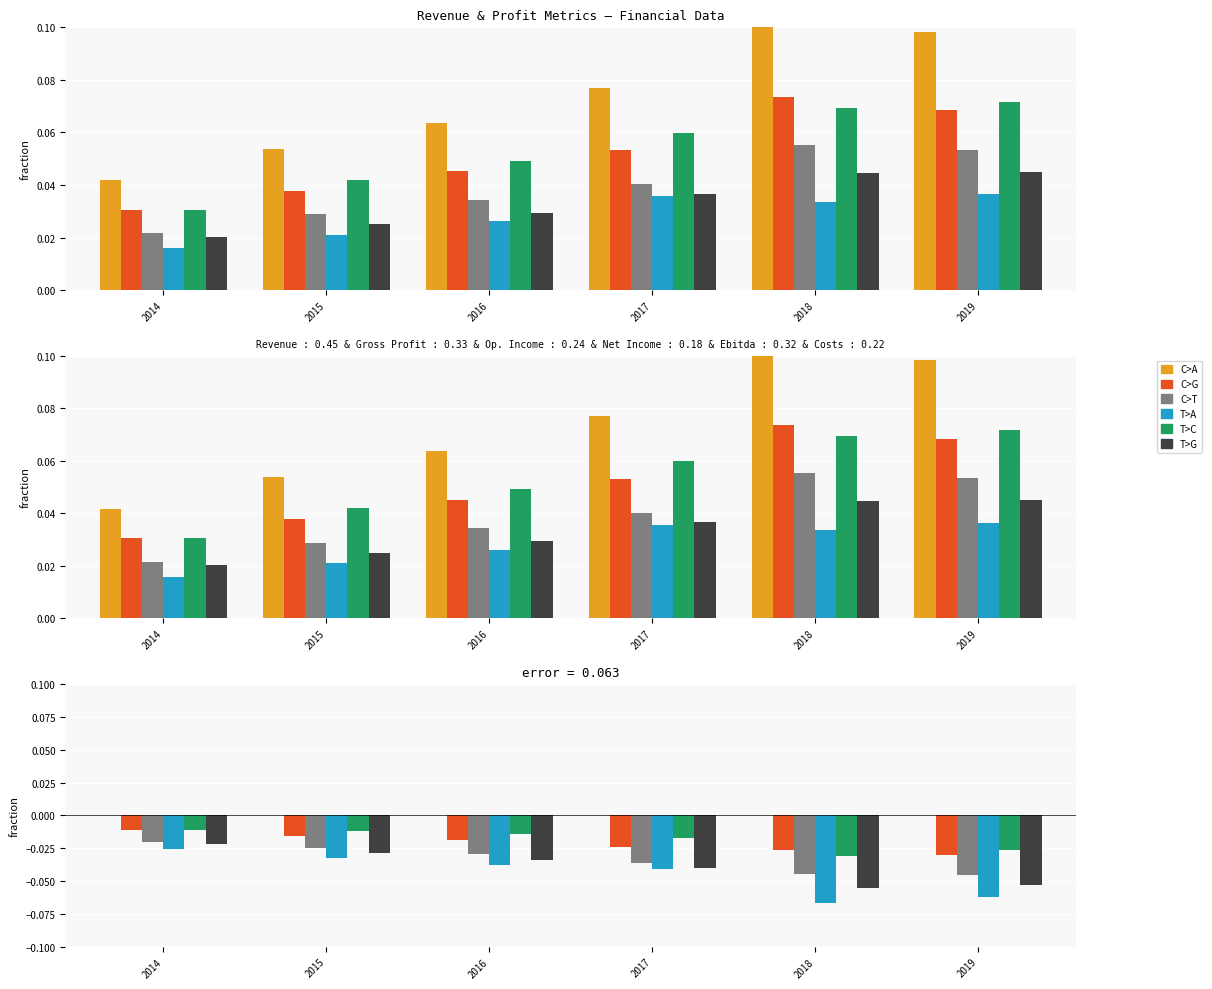

Between 2015 and 2019, which is larger?

2015